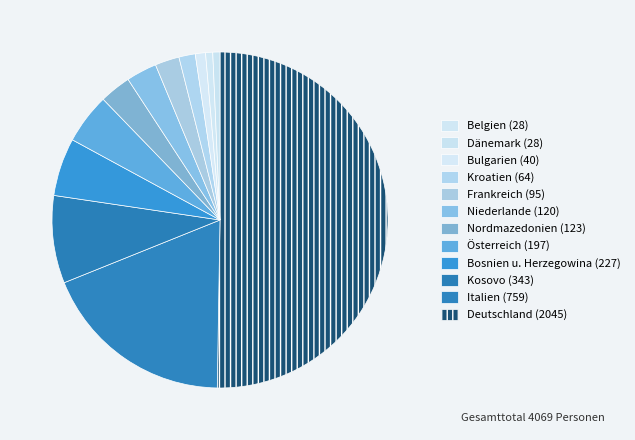

How many slices are in this pie chart?

12